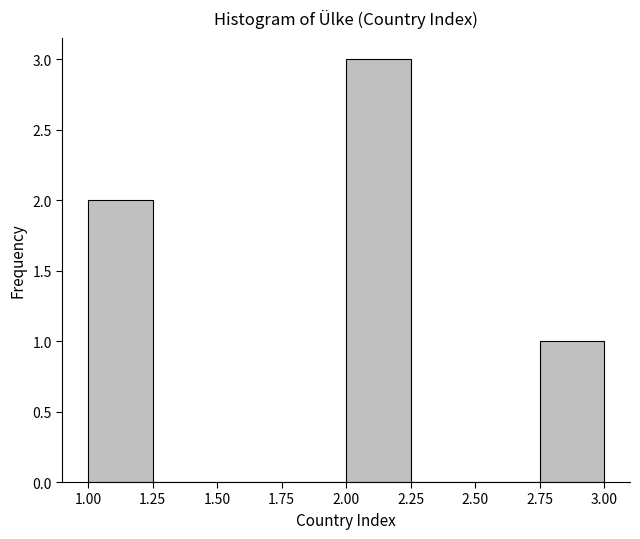

Reading left to right, list every bar in this chart as the range it spans on the x-axis followed by its height. The values are not printed on the chart, so give them approximately, as read against the axis.

1.00 to 1.25: 2
1.25 to 1.50: 0
1.50 to 1.75: 0
1.75 to 2.00: 0
2.00 to 2.25: 3
2.25 to 2.50: 0
2.50 to 2.75: 0
2.75 to 3.00: 1